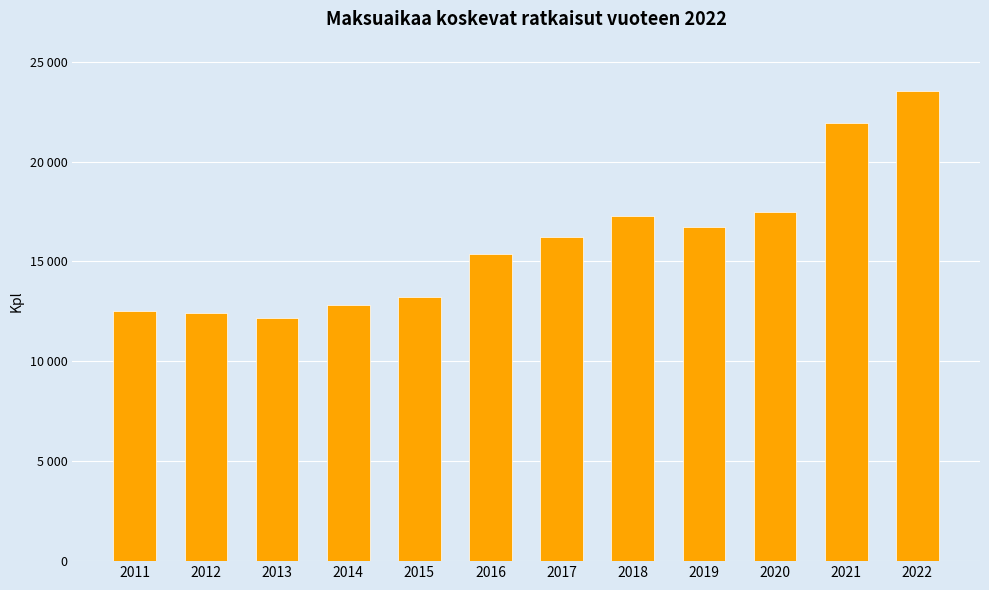

Reading left to right, transcribe all the data shown in this chart.

12530	12440	12180	12810	13201	15371	16216	17253	16705	17490	21915	23516